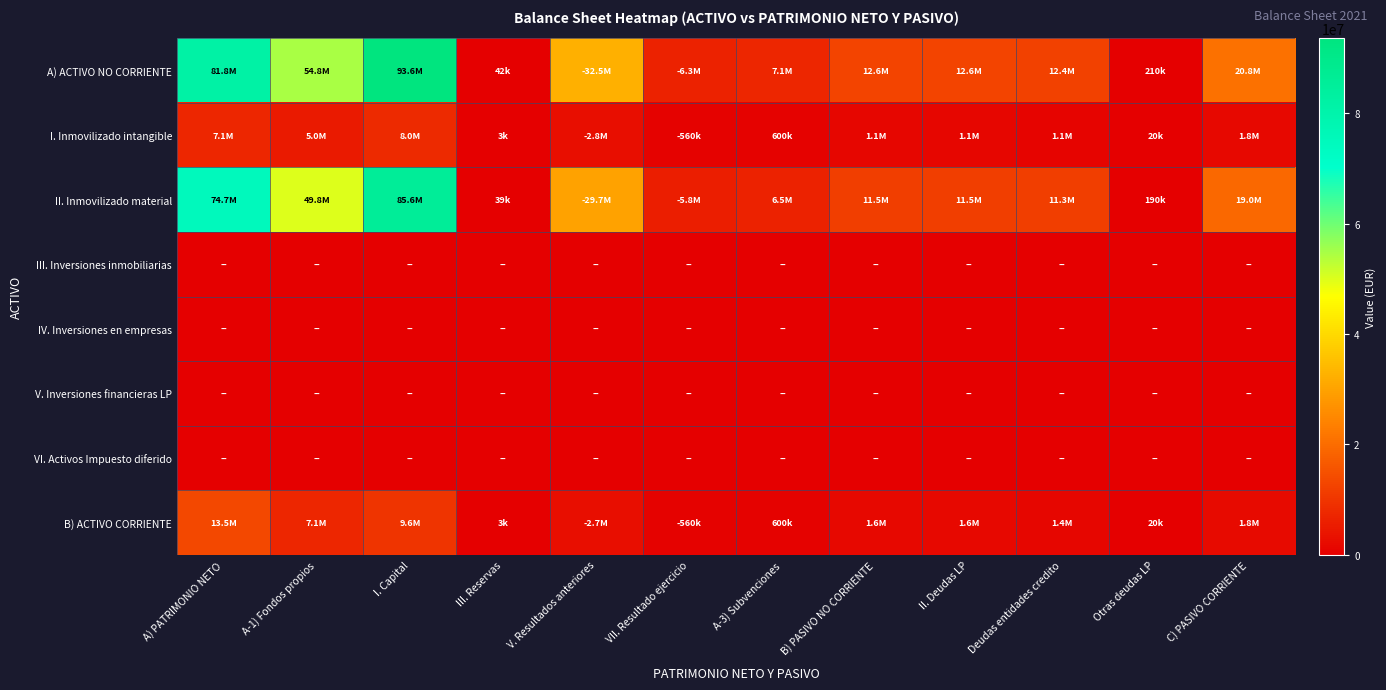

Reading left to right, what are all the values shown in this chart?

A) ACTIVO NO CORRIENTE: A) PATRIMONIO NETO=81797974.8	A-1) Fondos propios=54770135.0	I. Capital=93601778.8	III. Reservas=42059.1	V. Resultados anteriores=32541159.2	VII. Resultado ejercicio=6332543.7	A-3) Subvenciones=7054554.9	B) PASIVO NO CORRIENTE=12636362.9	II. Deudas LP=12636362.9	Deudas entidades credito=12426362.9	Otras deudas LP=210000.0	C) PASIVO CORRIENTE=20842013.9
I. Inmovilizado intangible: A) PATRIMONIO NETO=7065052.8	A-1) Fondos propios=5000000.0	I. Capital=8000000.0	III. Reservas=3000.0	V. Resultados anteriores=2800000.0	VII. Resultado ejercicio=560000.0	A-3) Subvenciones=600000.0	B) PASIVO NO CORRIENTE=1100000.0	II. Deudas LP=1100000.0	Deudas entidades credito=1080000.0	Otras deudas LP=20000.0	C) PASIVO CORRIENTE=1800000.0
II. Inmovilizado material: A) PATRIMONIO NETO=74732922.0	A-1) Fondos propios=49770135.0	I. Capital=85601778.8	III. Reservas=39059.1	V. Resultados anteriores=29741159.2	VII. Resultado ejercicio=5772543.7	A-3) Subvenciones=6454554.9	B) PASIVO NO CORRIENTE=11536362.9	II. Deudas LP=11536362.9	Deudas entidades credito=11346362.9	Otras deudas LP=190000.0	C) PASIVO CORRIENTE=19042013.9
III. Inversiones inmobiliarias: A) PATRIMONIO NETO=0.0	A-1) Fondos propios=0.0	I. Capital=0.0	III. Reservas=0.0	V. Resultados anteriores=0.0	VII. Resultado ejercicio=0.0	A-3) Subvenciones=0.0	B) PASIVO NO CORRIENTE=0.0	II. Deudas LP=0.0	Deudas entidades credito=0.0	Otras deudas LP=0.0	C) PASIVO CORRIENTE=0.0
IV. Inversiones en empresas: A) PATRIMONIO NETO=0.0	A-1) Fondos propios=0.0	I. Capital=0.0	III. Reservas=0.0	V. Resultados anteriores=0.0	VII. Resultado ejercicio=0.0	A-3) Subvenciones=0.0	B) PASIVO NO CORRIENTE=0.0	II. Deudas LP=0.0	Deudas entidades credito=0.0	Otras deudas LP=0.0	C) PASIVO CORRIENTE=0.0
V. Inversiones financieras LP: A) PATRIMONIO NETO=0.0	A-1) Fondos propios=0.0	I. Capital=0.0	III. Reservas=0.0	V. Resultados anteriores=0.0	VII. Resultado ejercicio=0.0	A-3) Subvenciones=0.0	B) PASIVO NO CORRIENTE=0.0	II. Deudas LP=0.0	Deudas entidades credito=0.0	Otras deudas LP=0.0	C) PASIVO CORRIENTE=0.0
VI. Activos Impuesto diferido: A) PATRIMONIO NETO=0.0	A-1) Fondos propios=0.0	I. Capital=0.0	III. Reservas=0.0	V. Resultados anteriores=0.0	VII. Resultado ejercicio=0.0	A-3) Subvenciones=0.0	B) PASIVO NO CORRIENTE=0.0	II. Deudas LP=0.0	Deudas entidades credito=0.0	Otras deudas LP=0.0	C) PASIVO CORRIENTE=0.0
B) ACTIVO CORRIENTE: A) PATRIMONIO NETO=13505091.9	A-1) Fondos propios=7054554.9	I. Capital=9601778.8	III. Reservas=3059.1	V. Resultados anteriores=2741159.2	VII. Resultado ejercicio=560000.0	A-3) Subvenciones=600000.0	B) PASIVO NO CORRIENTE=1636362.9	II. Deudas LP=1636362.9	Deudas entidades credito=1430000.0	Otras deudas LP=20000.0	C) PASIVO CORRIENTE=1842013.9